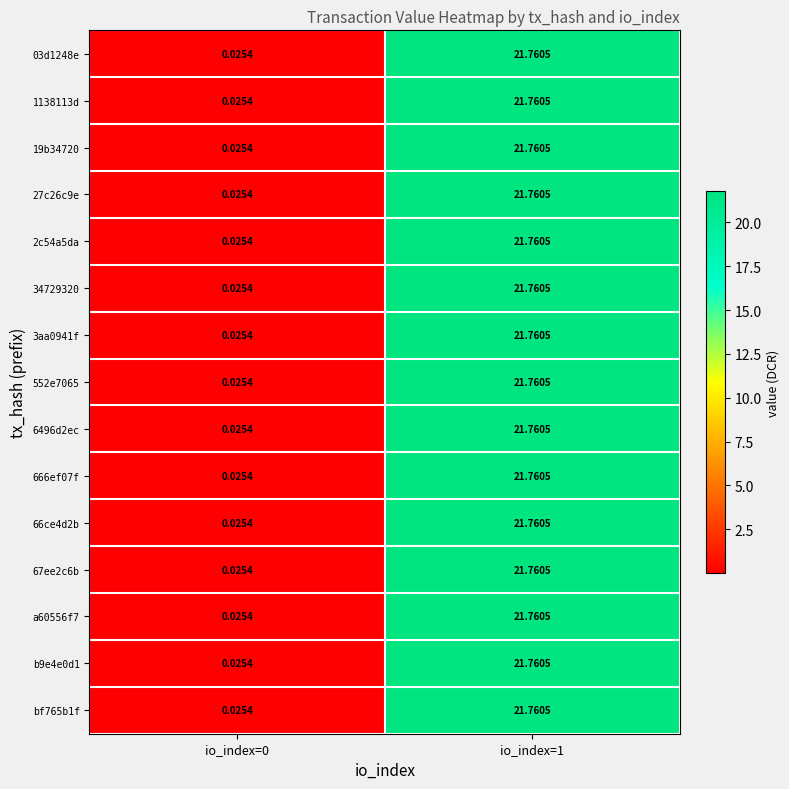

Is the value of 67ee2c6b at io_index=0 greater than the value of 3aa0941f at io_index=1?

No